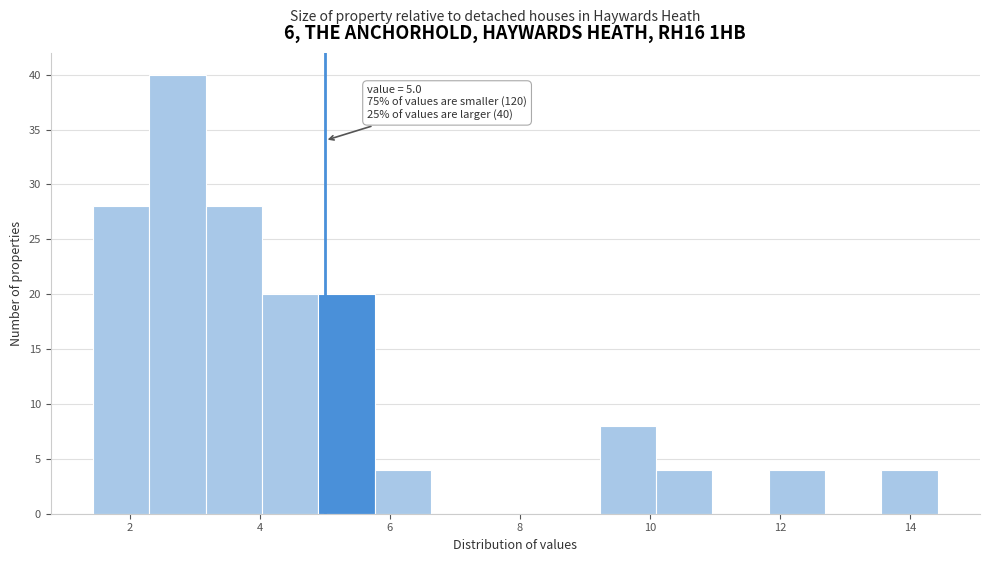

Which range on the x-axis has the tallest bar?

2.2 to 3.2